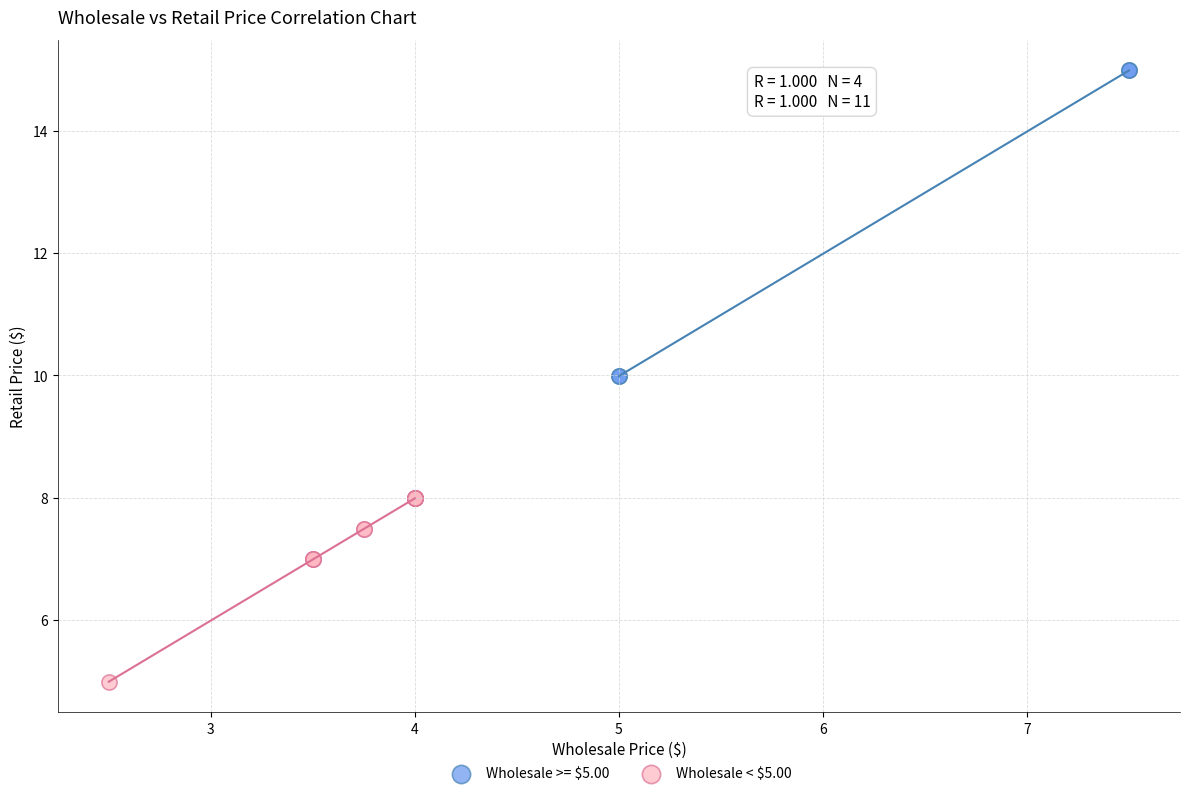

Which series reaches the maximum Y coordinate?

Wholesale >= $5.00